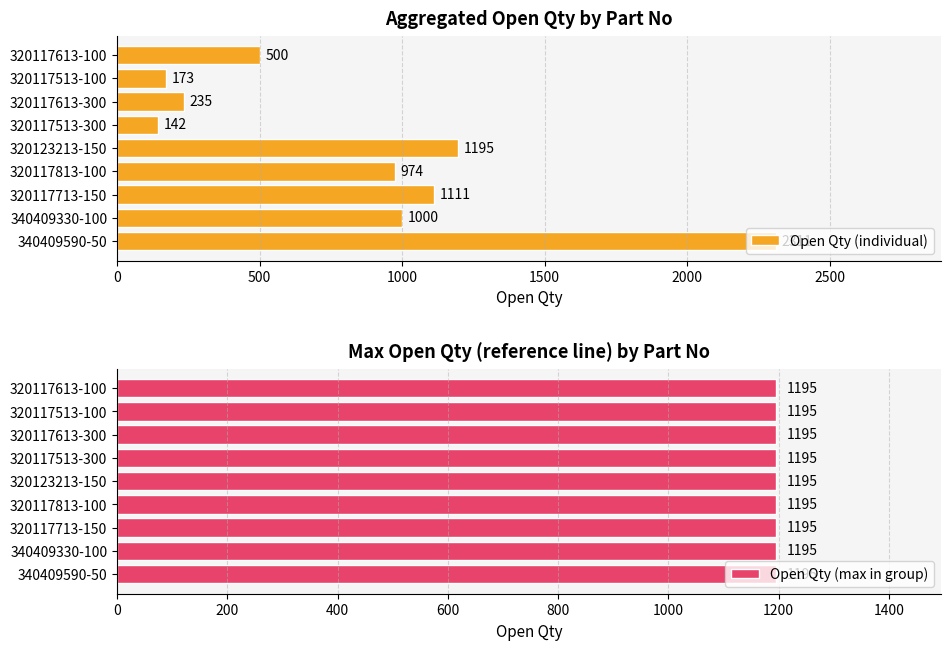

List the labels in order of Open Qty (individual) value, smallest first.

320117513-300, 320117513-100, 320117613-300, 320117613-100, 320117813-100, 340409330-100, 320117713-150, 320123213-150, 340409590-50